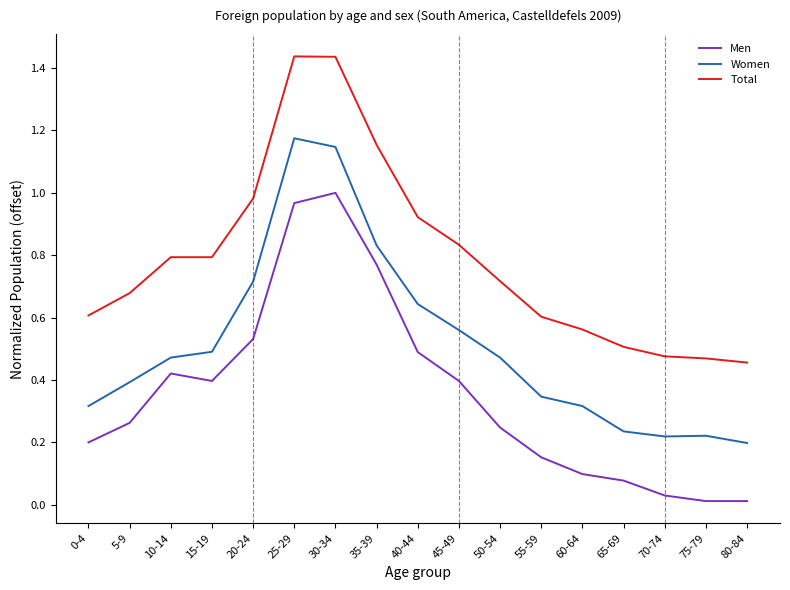

Is this an area chart (filled region under the line)?

No